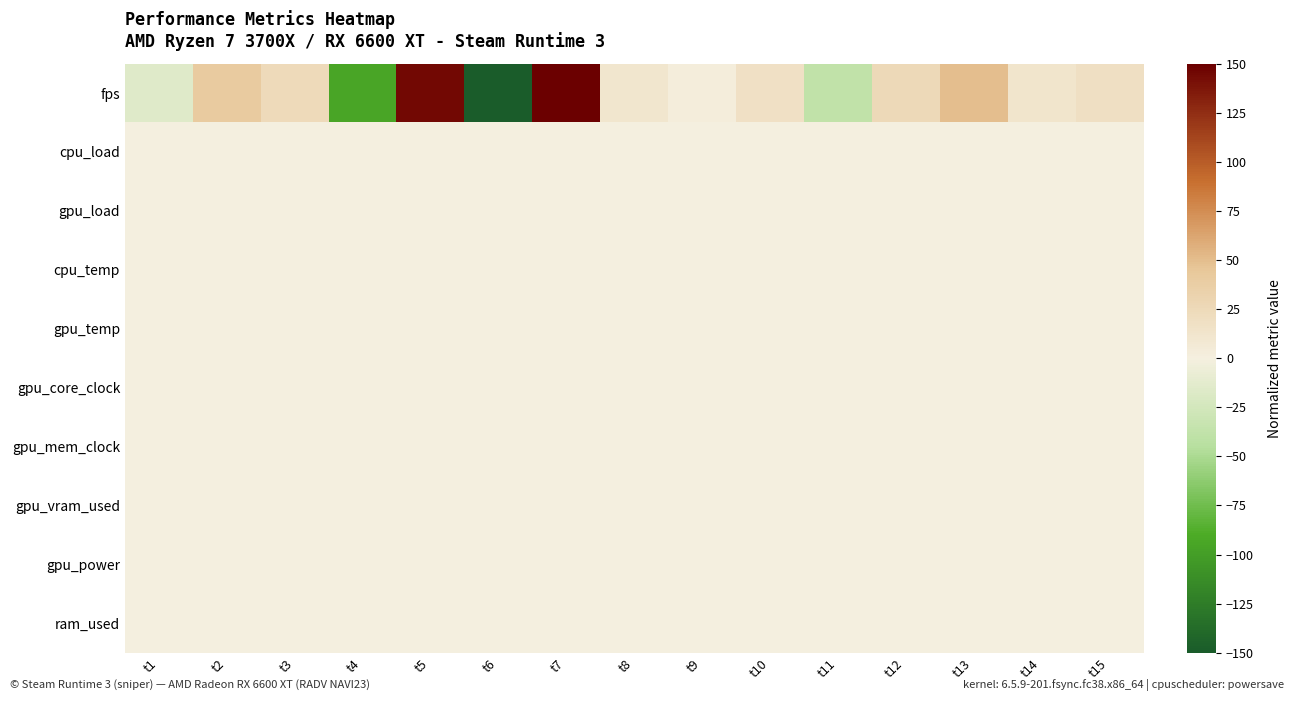

What is the total value across all series at t7?

150.0